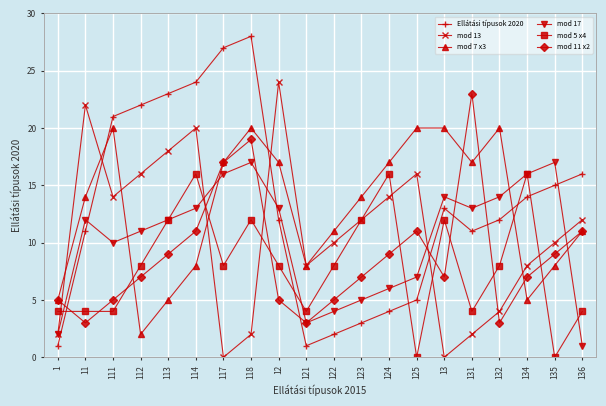

What are all the series names shown in the legend?

Ellátási típusok 2020, mod 13, mod 7 x3, mod 17, mod 5 x4, mod 11 x2